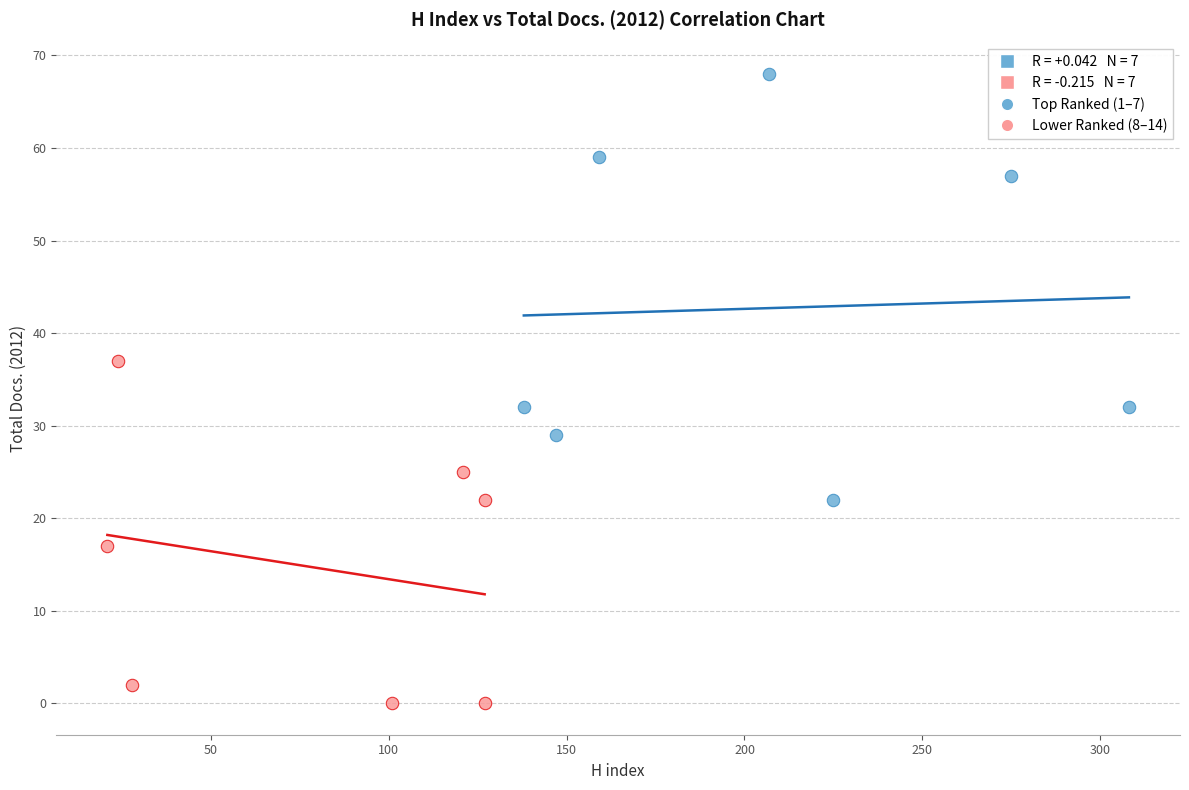

Which series reaches the maximum Y coordinate?

Top Ranked (1–7)